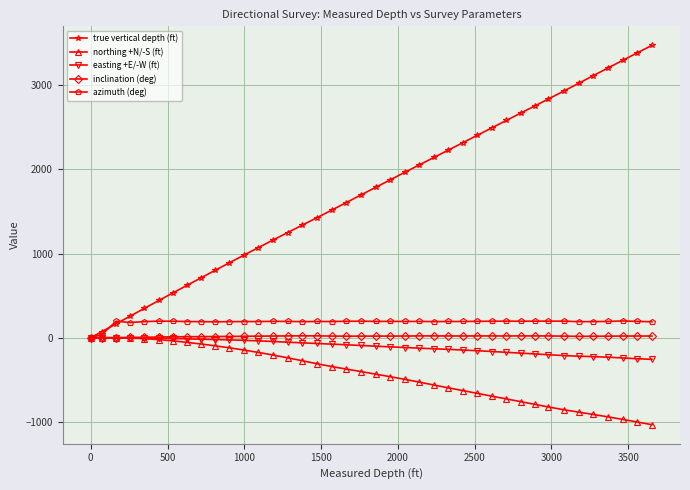

Does the chart display data point markers on the line(s)?

Yes